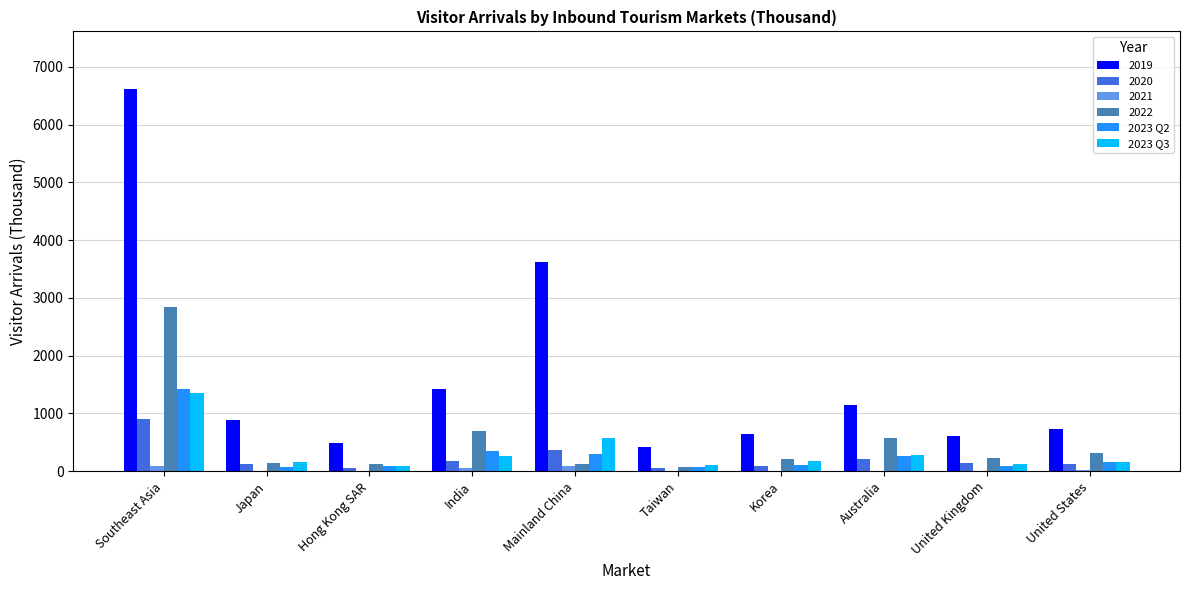

Are the bars horizontal?

No